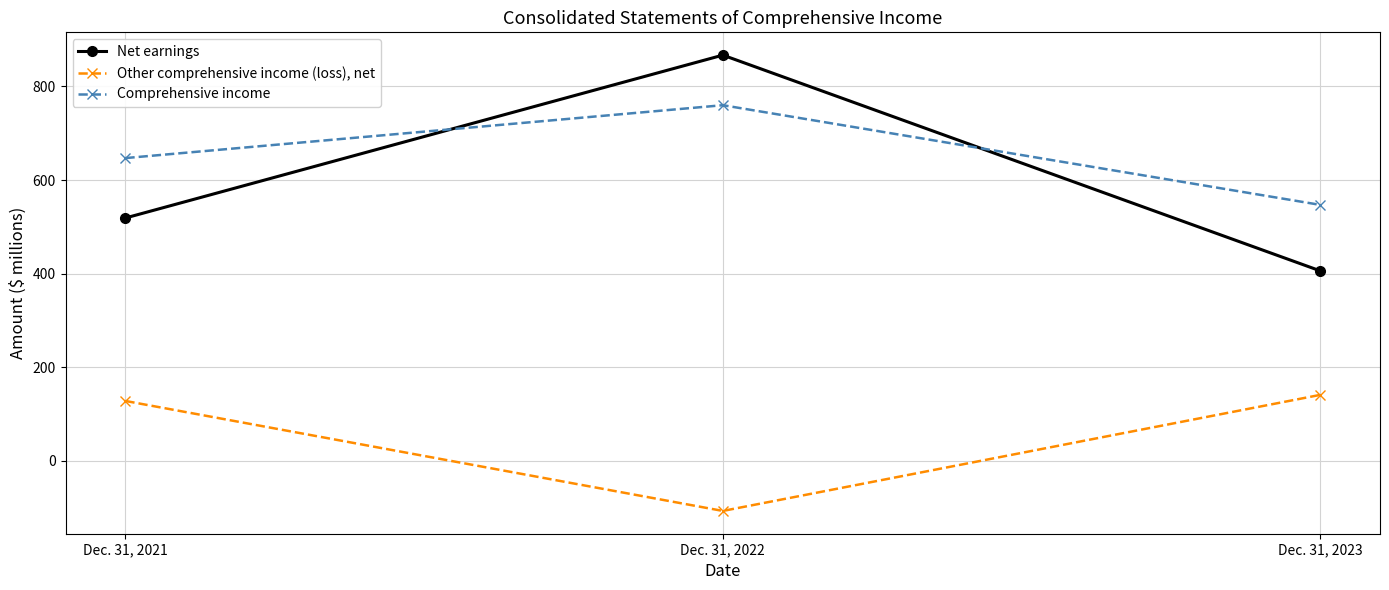

What are all the series names shown in the legend?

Net earnings, Other comprehensive income (loss), net, Comprehensive income